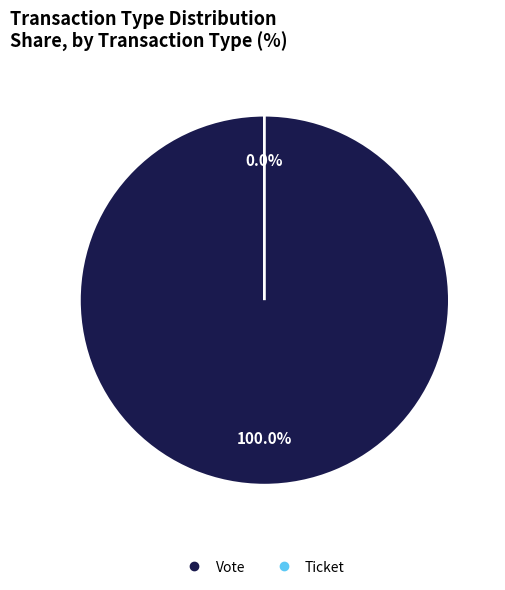

To the nearest percent, what portion does Vote represent?

100%